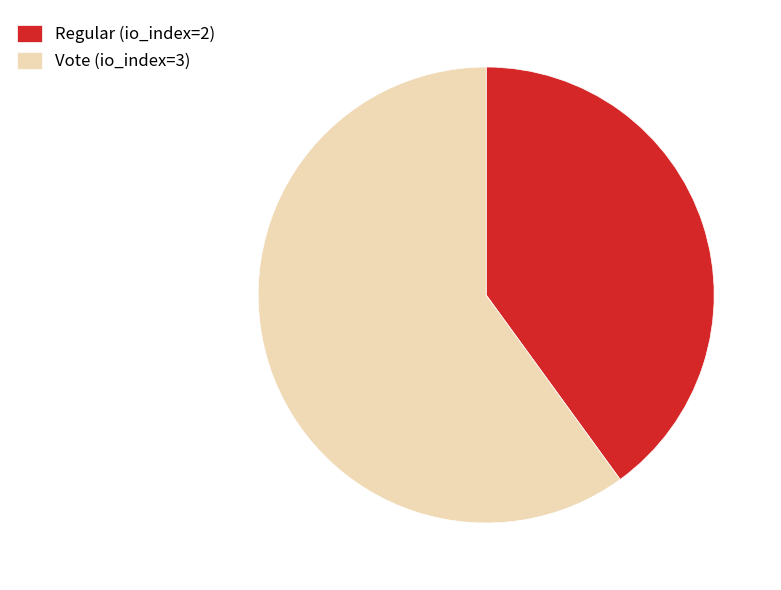

What is the ratio of the value at Regular (io_index=2) to the value at Vote (io_index=3)?

0.7